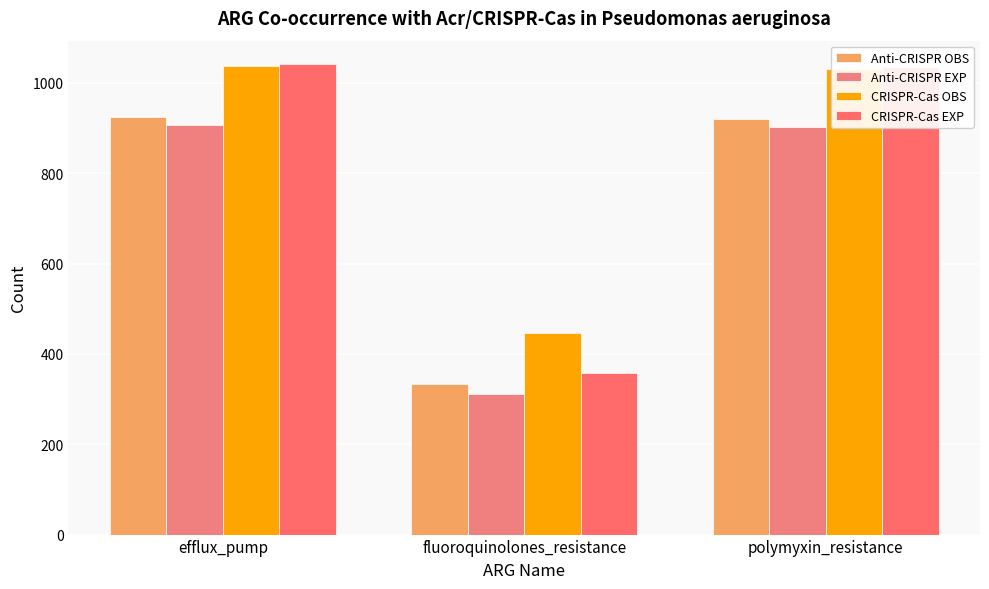

How many bars are there in each group?

4